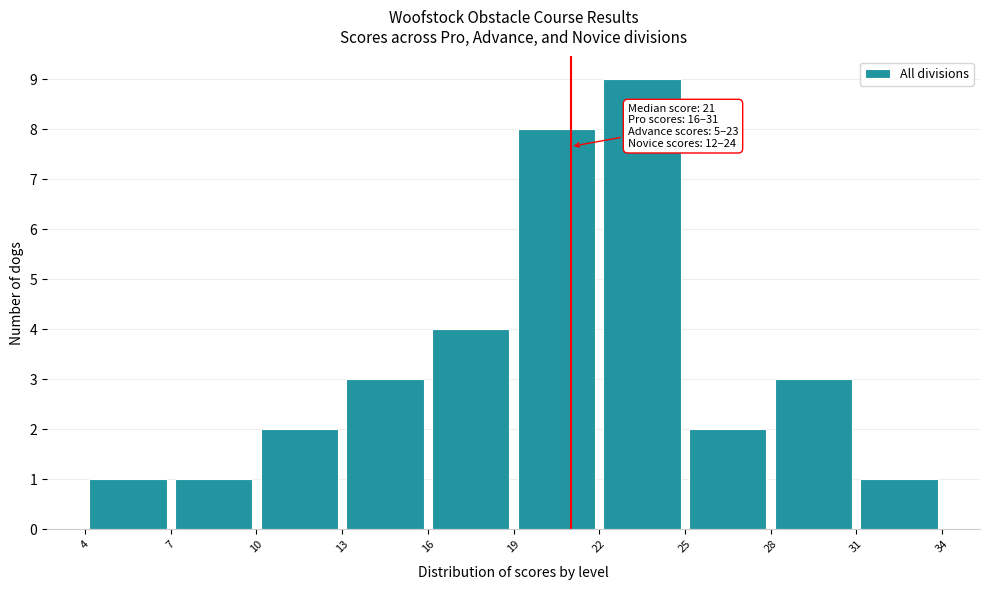

Which range on the x-axis has the tallest bar?

22 to 25